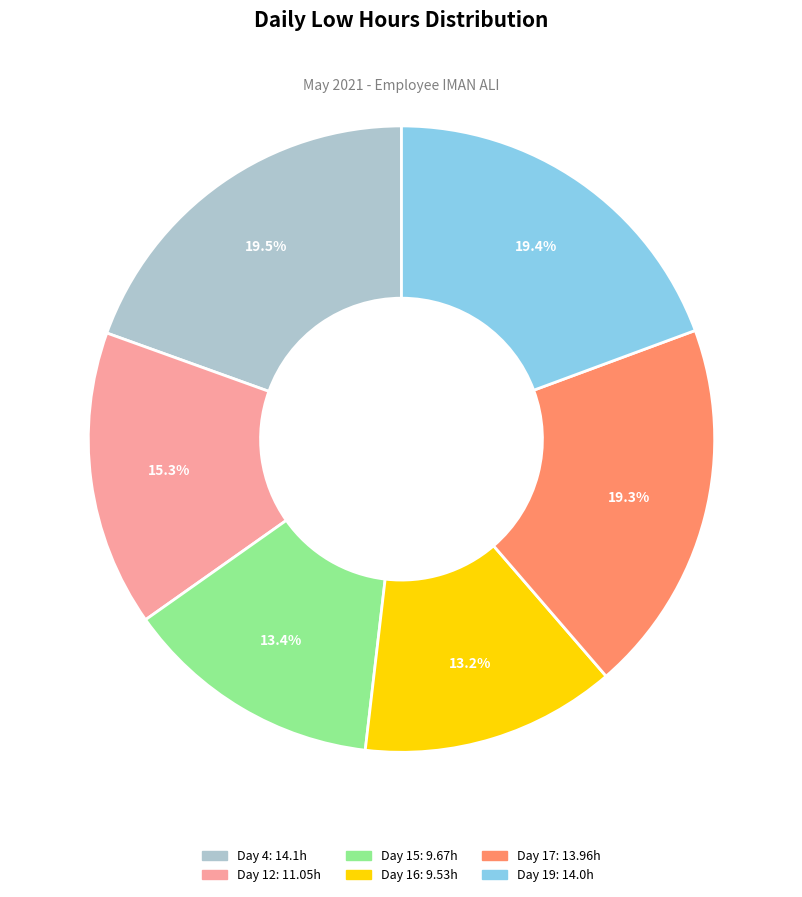

What is the change in value from Day 15 to Day 17?

+4.3